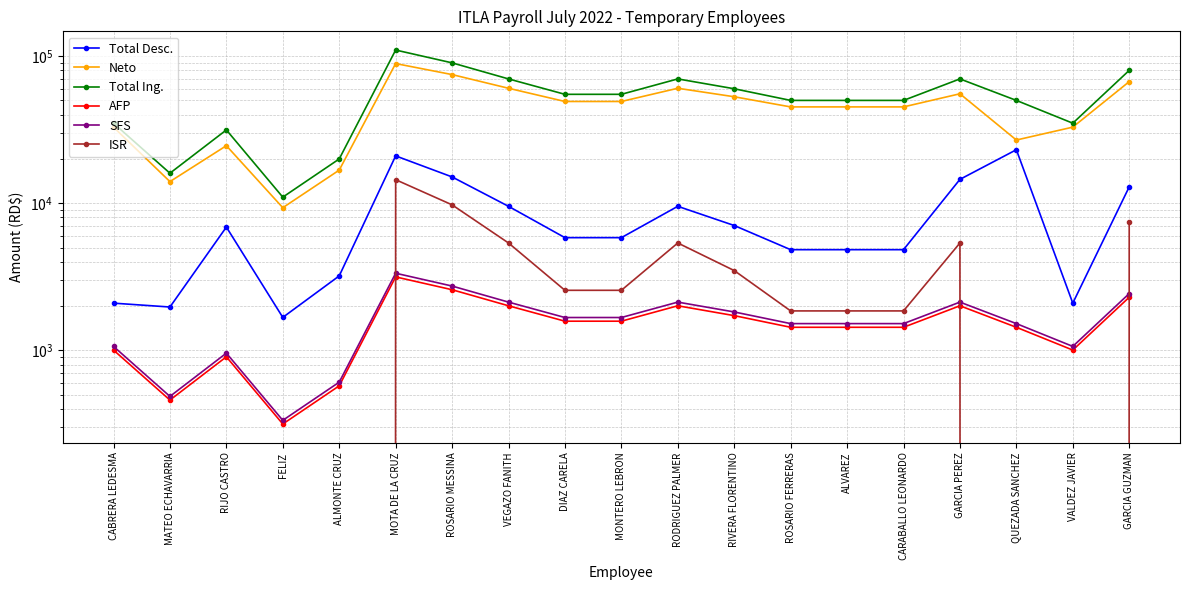

True or false: Total Desc. and Total Ing. cross at least once.

False